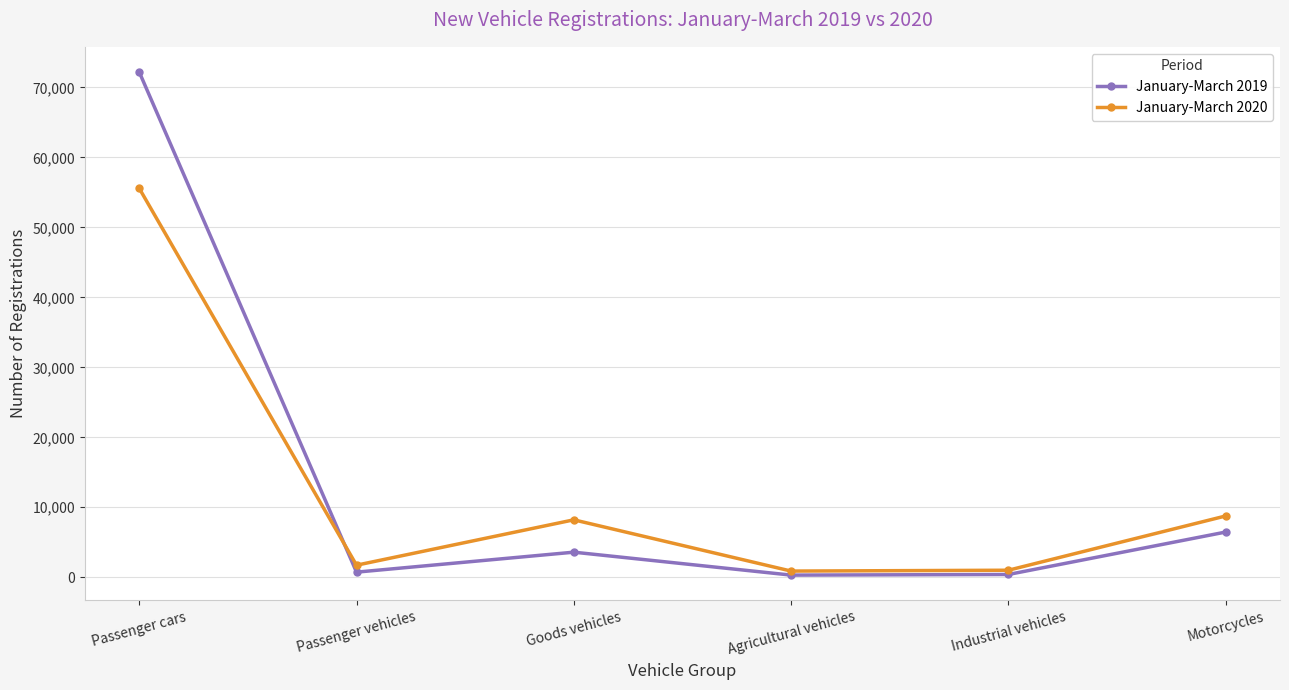

What is the label of the 1st point from the right?

Motorcycles